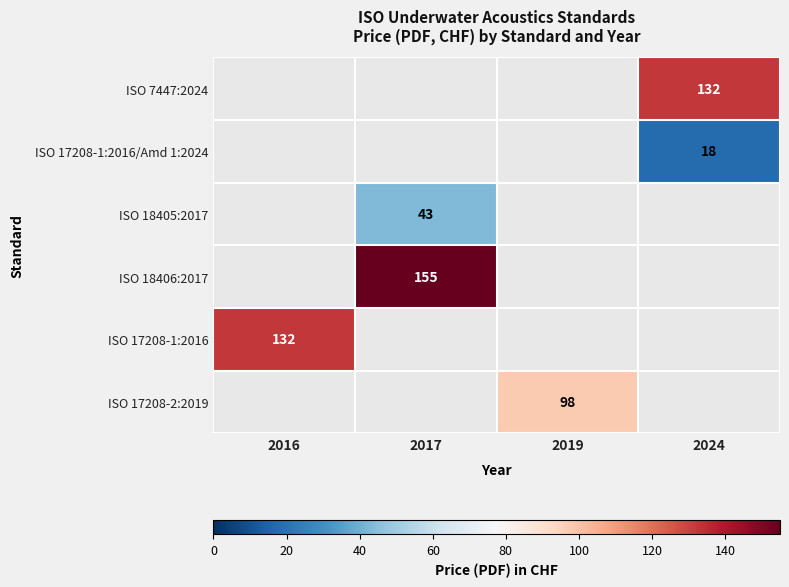

The value of ISO 7447:2024 at 2024 is 43. True or false?

False